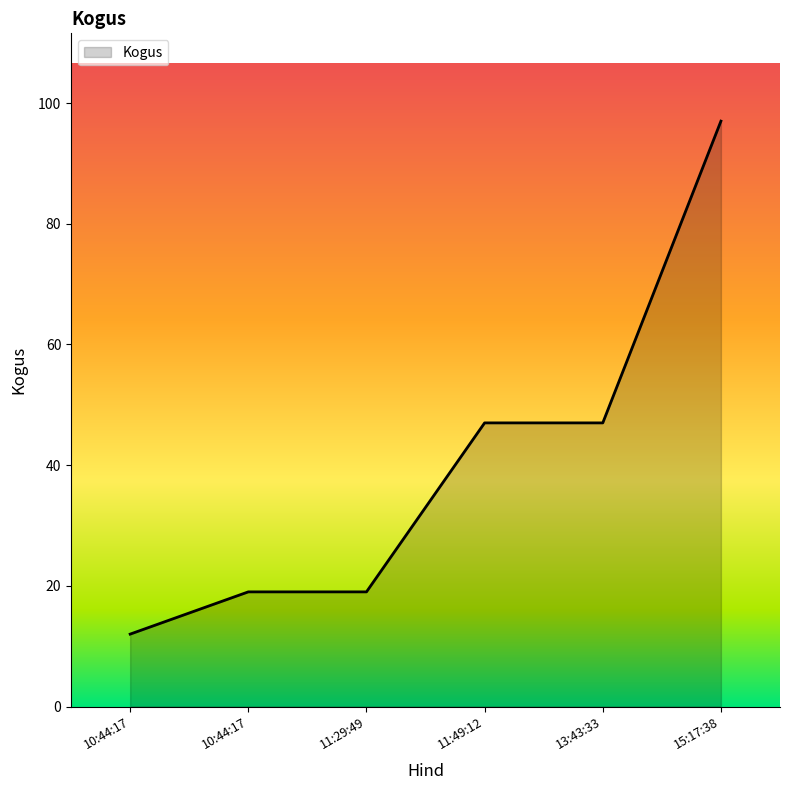

How many values are below 47?

3